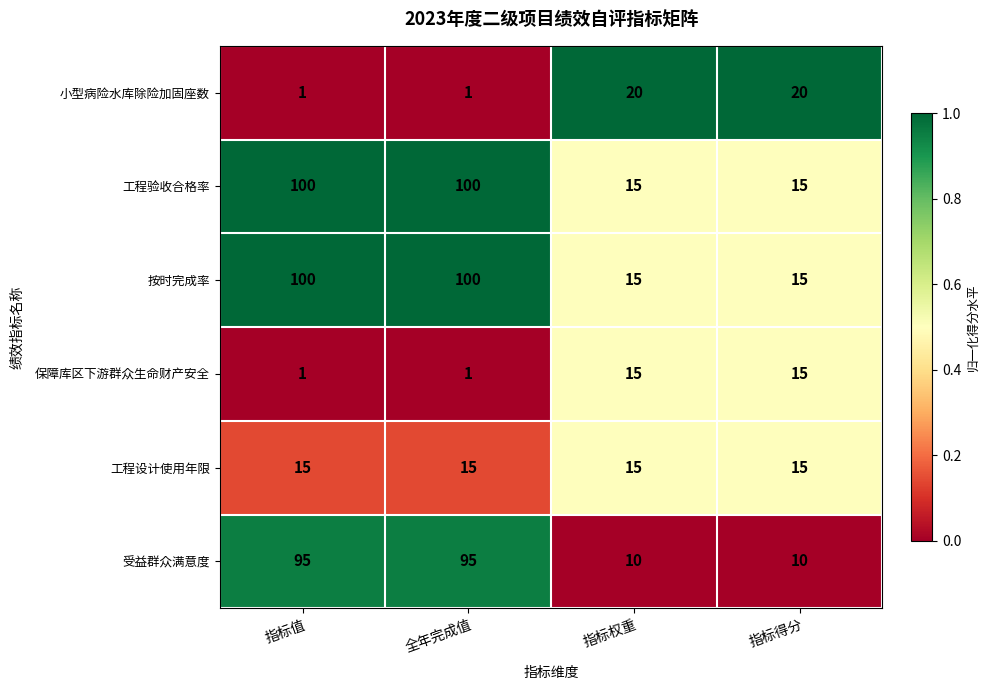

What is the difference between the second highest and minimum values in the 按时完成率 series?

85